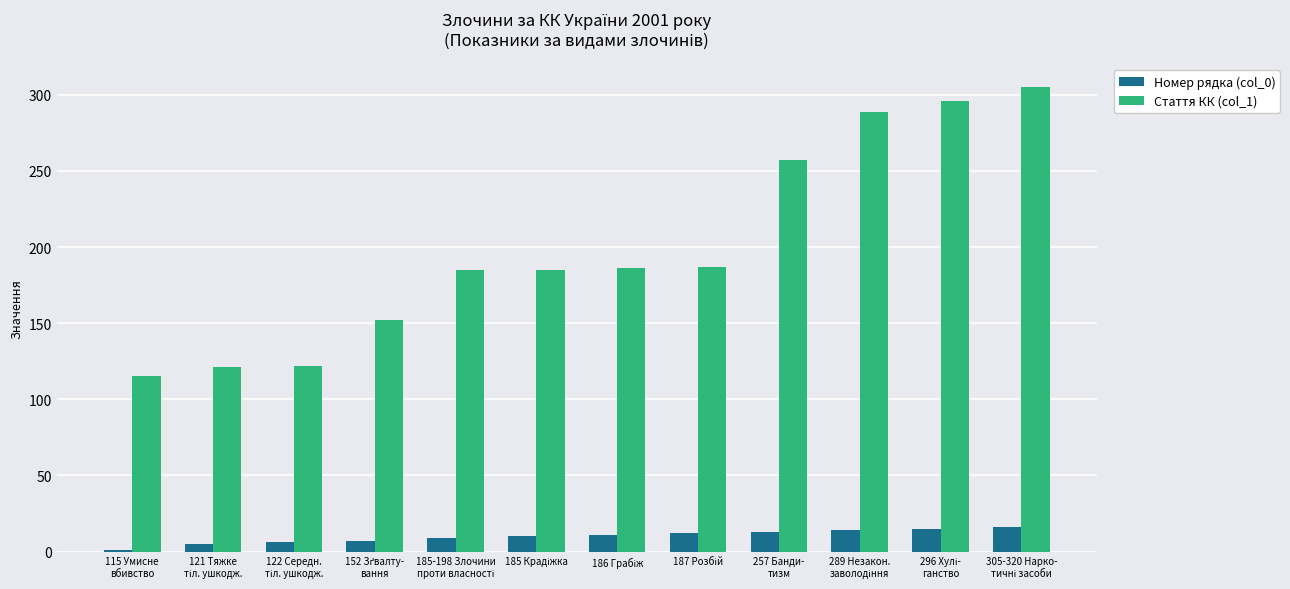

Which series has the largest total across all categories?

Стаття КК (col_1)